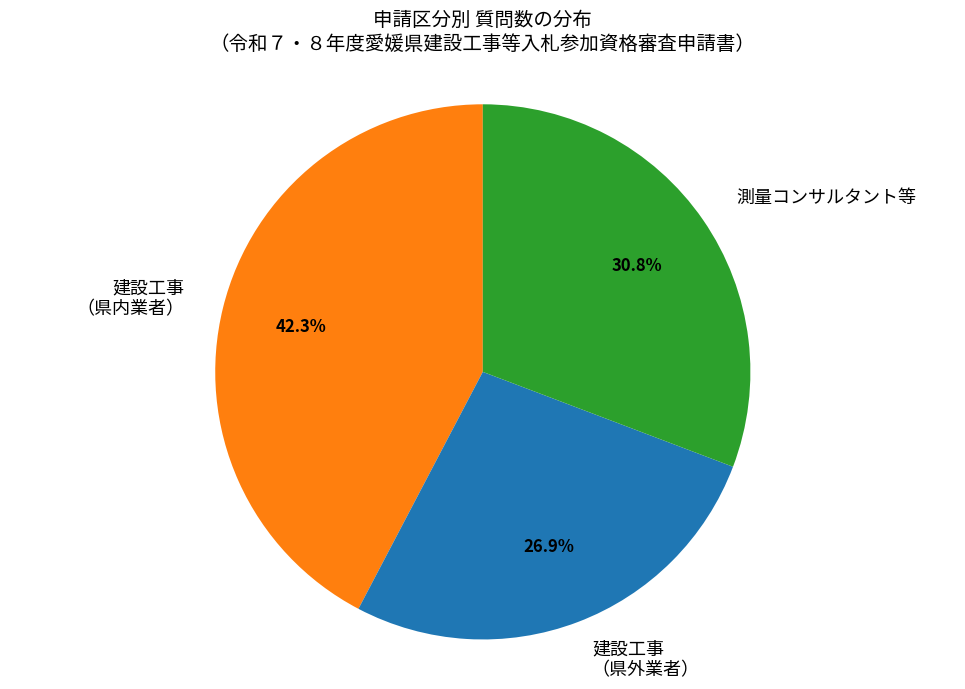

Approximately how many times larger is the value at 建設工事 （県内業者） compared to 建設工事 （県外業者）?

1.6